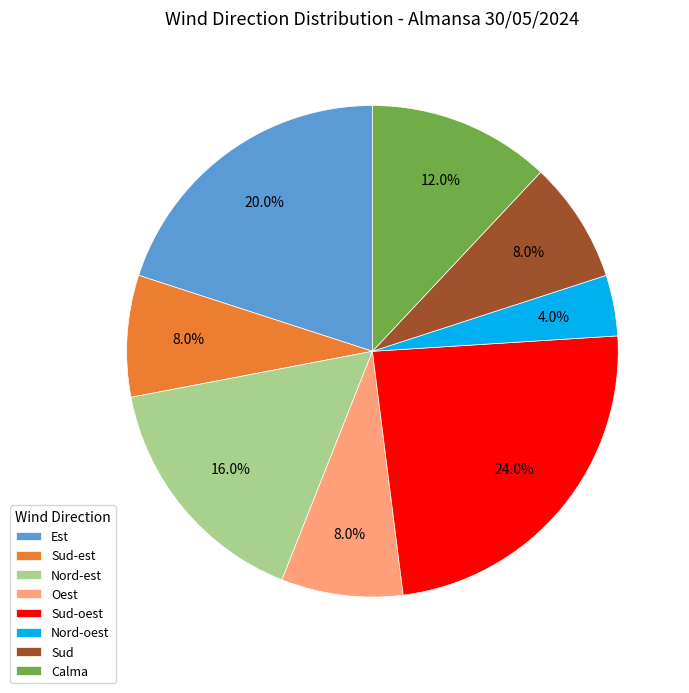

How many segments does this pie chart have?

8